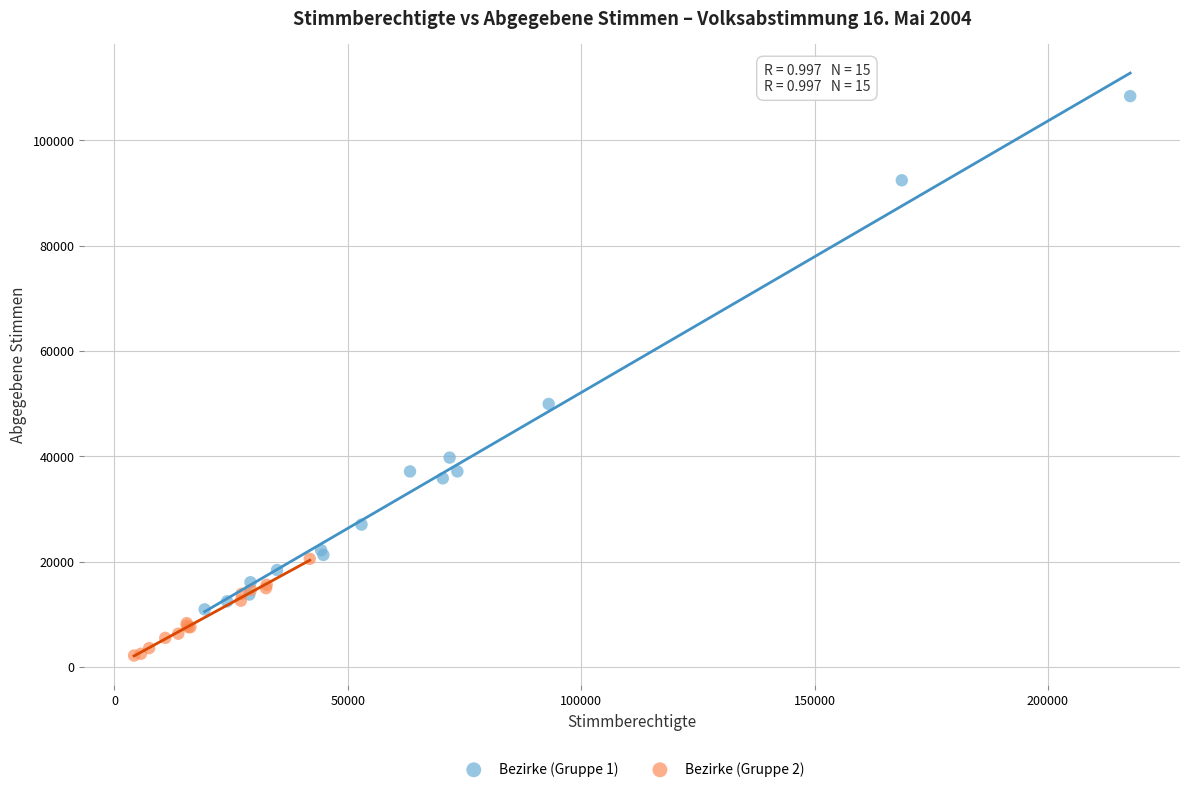

Which series has the largest Y range (max minus min)?

Bezirke (Gruppe 1)